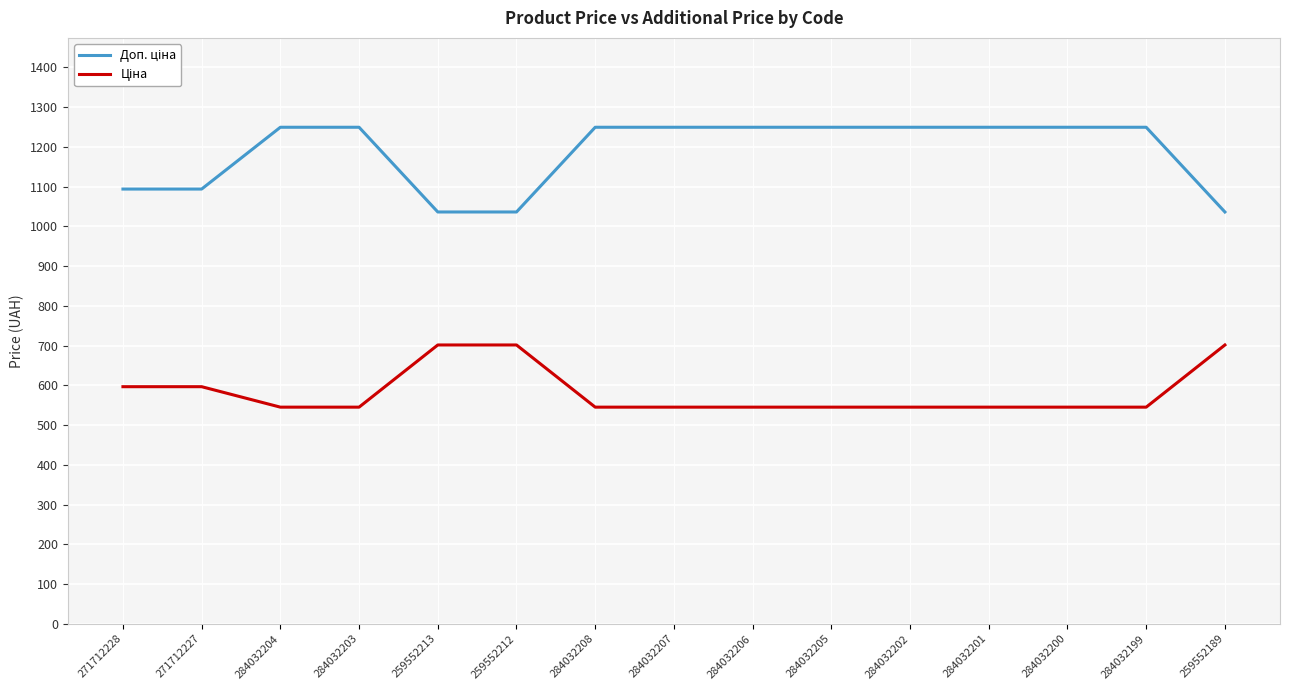

What position from the left is 259552212?

6